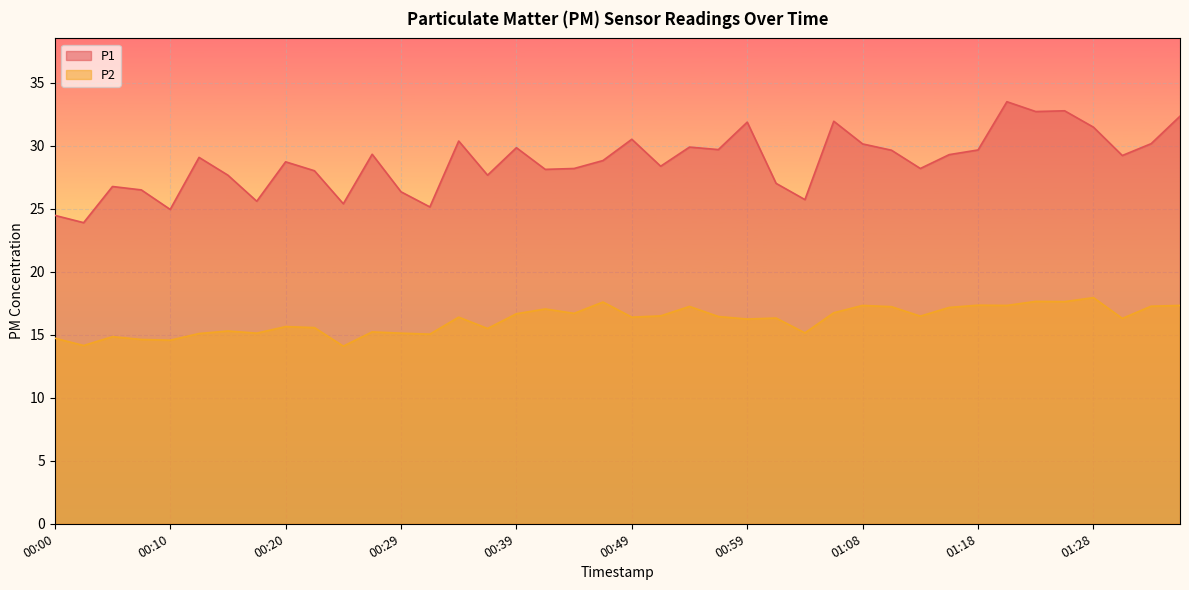

Which category has the highest value in the P2 series?

01:28